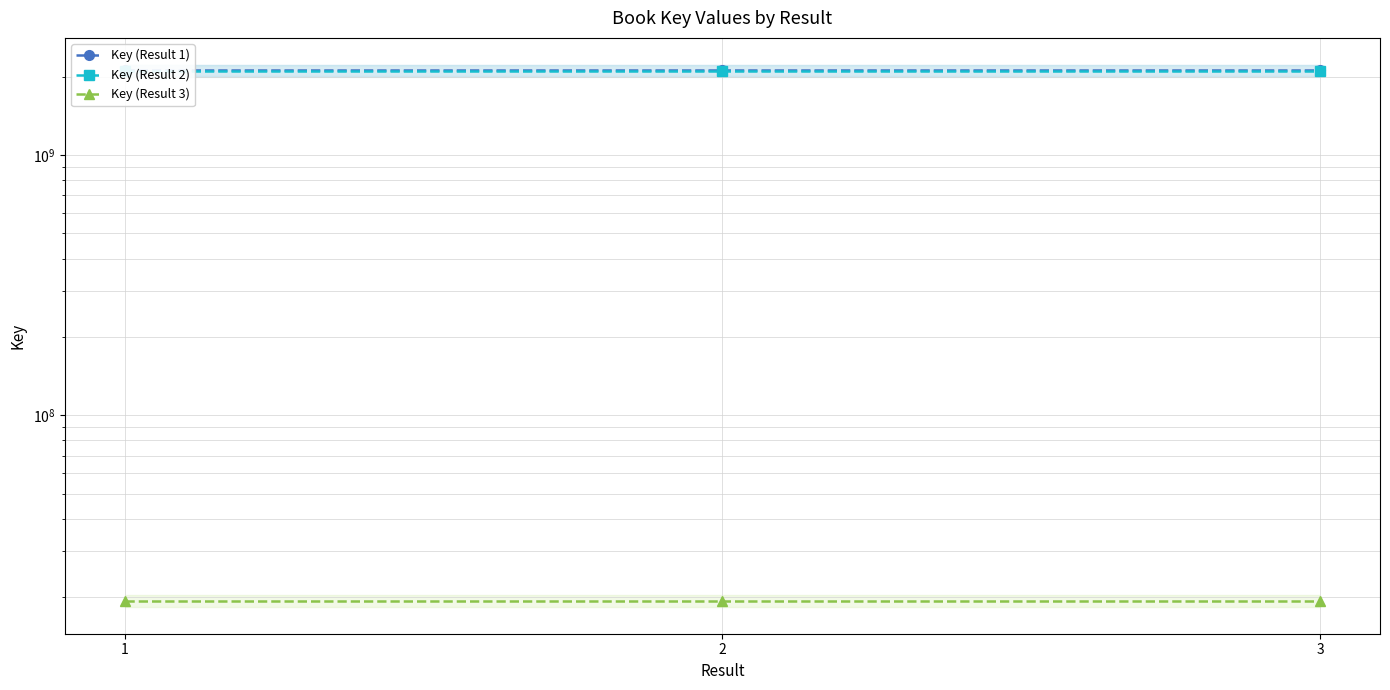

The value of Key (Result 2) at 2 is 3636811897. True or false?

False